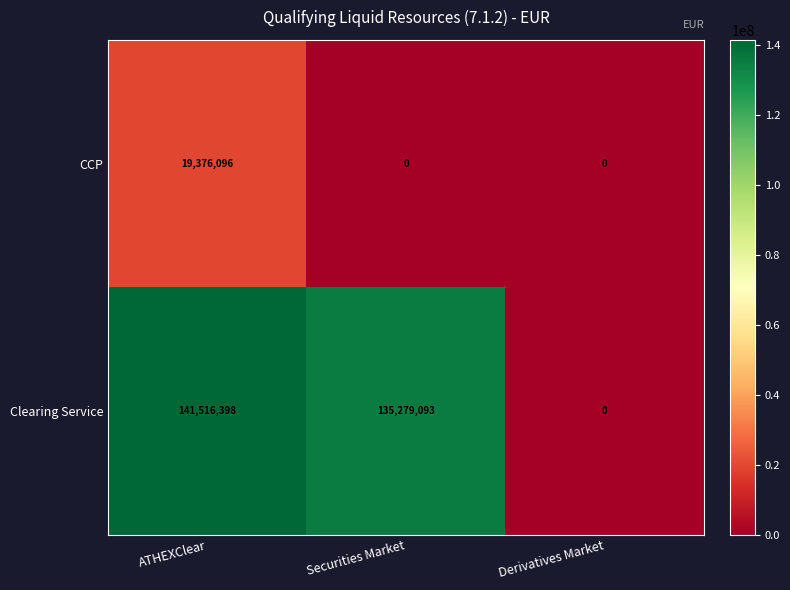

Which series has the largest total across all categories?

Clearing Service